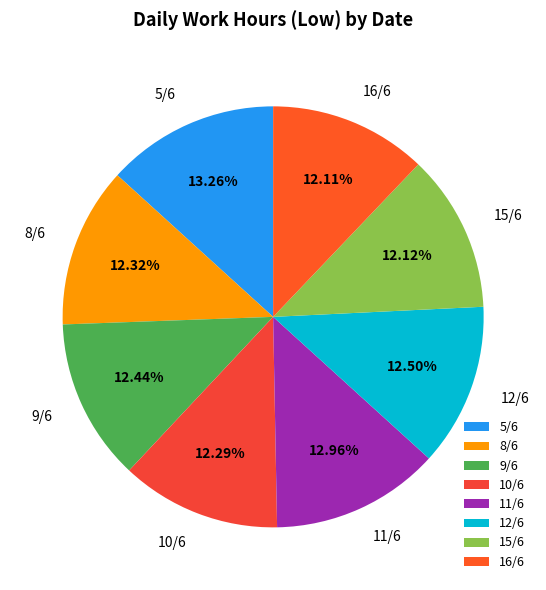

The 15/6 slice represents 12% of the pie. True or false?

True